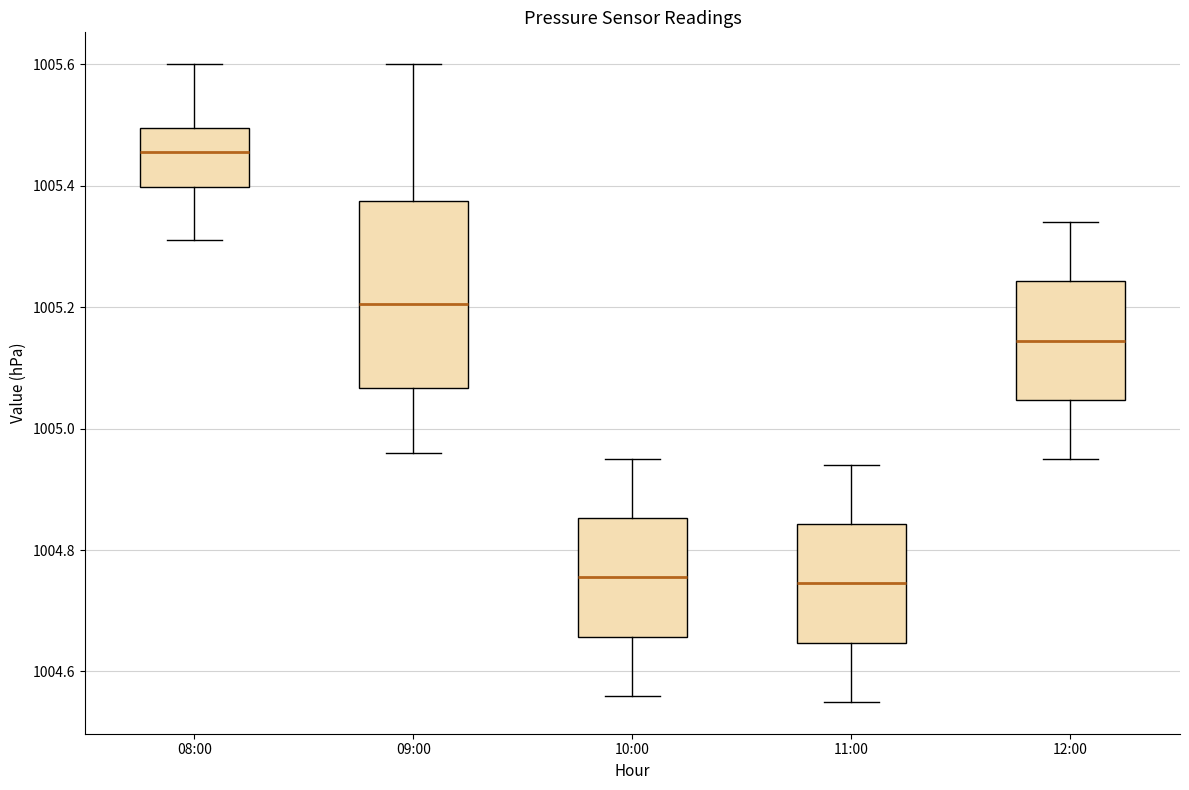

Where does the lower whisker of the box for 12:00 end on the y-axis? The values are not printed on the chart, so give them approximately, as read against the axis.

1004.96